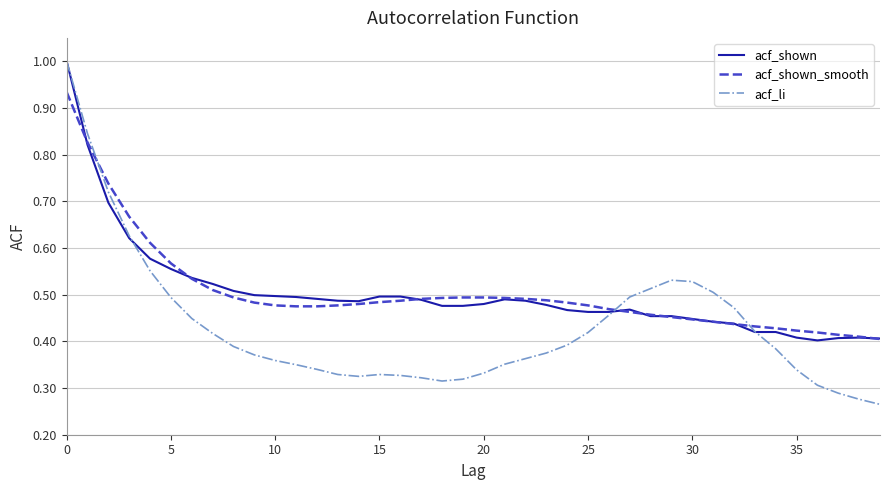

What is the maximum value for acf_shown?

1.0